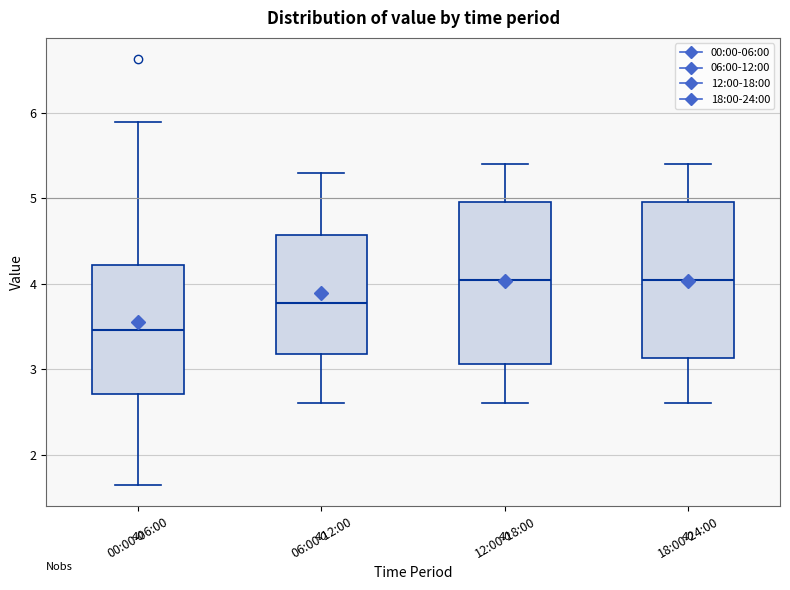

Where does the median line of the box for 18:00-24:00 sit on the y-axis? The values are not printed on the chart, so give them approximately, as read against the axis.

4.1